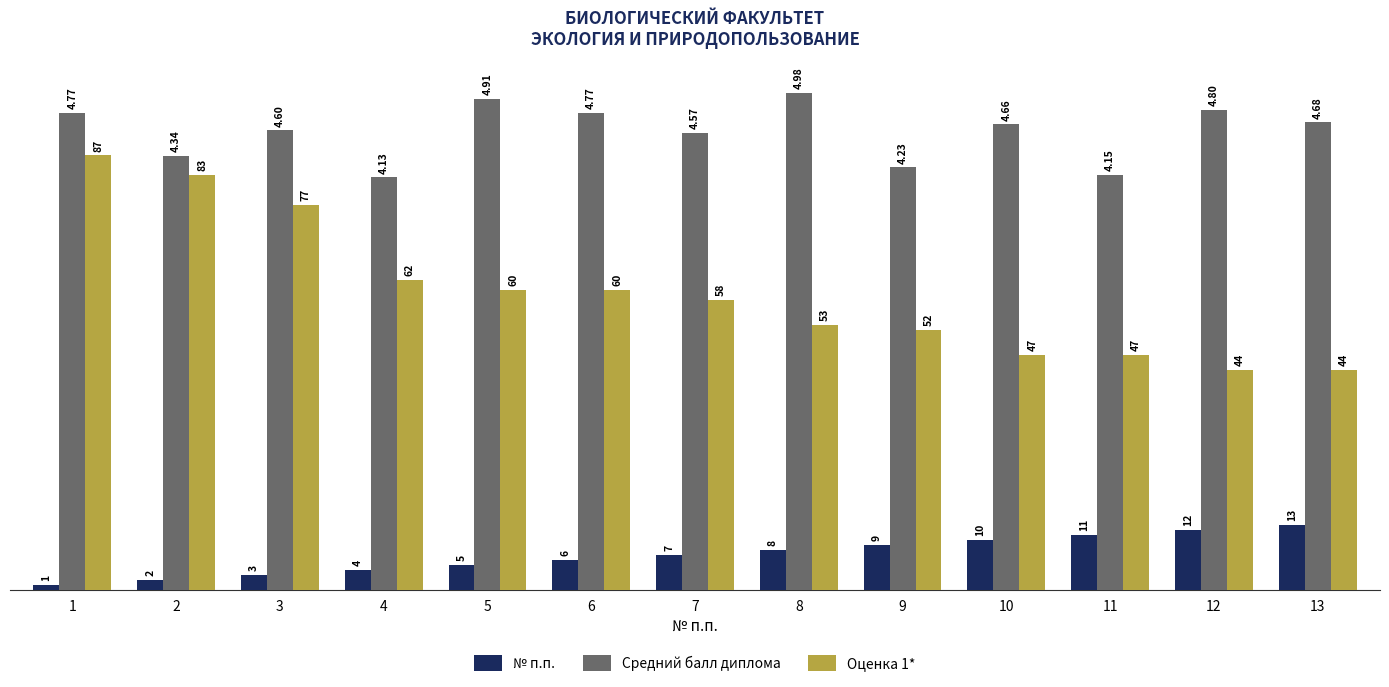

At how many categories does at least one series exceed 91?

9